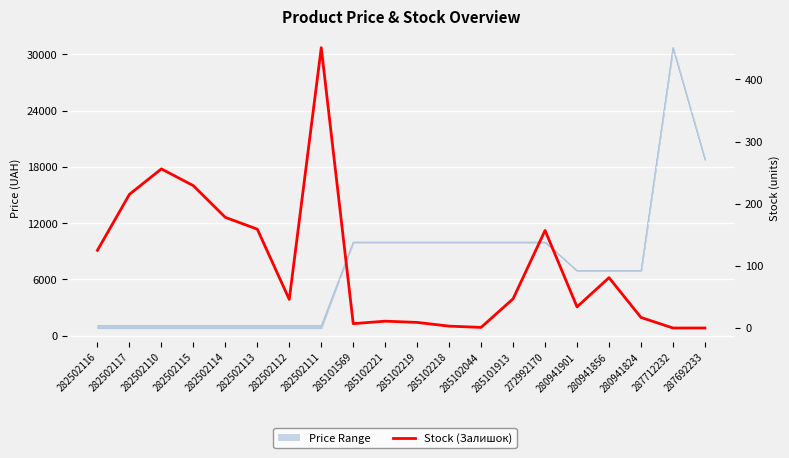

True or false: the data shows 34 at 280941901.

True